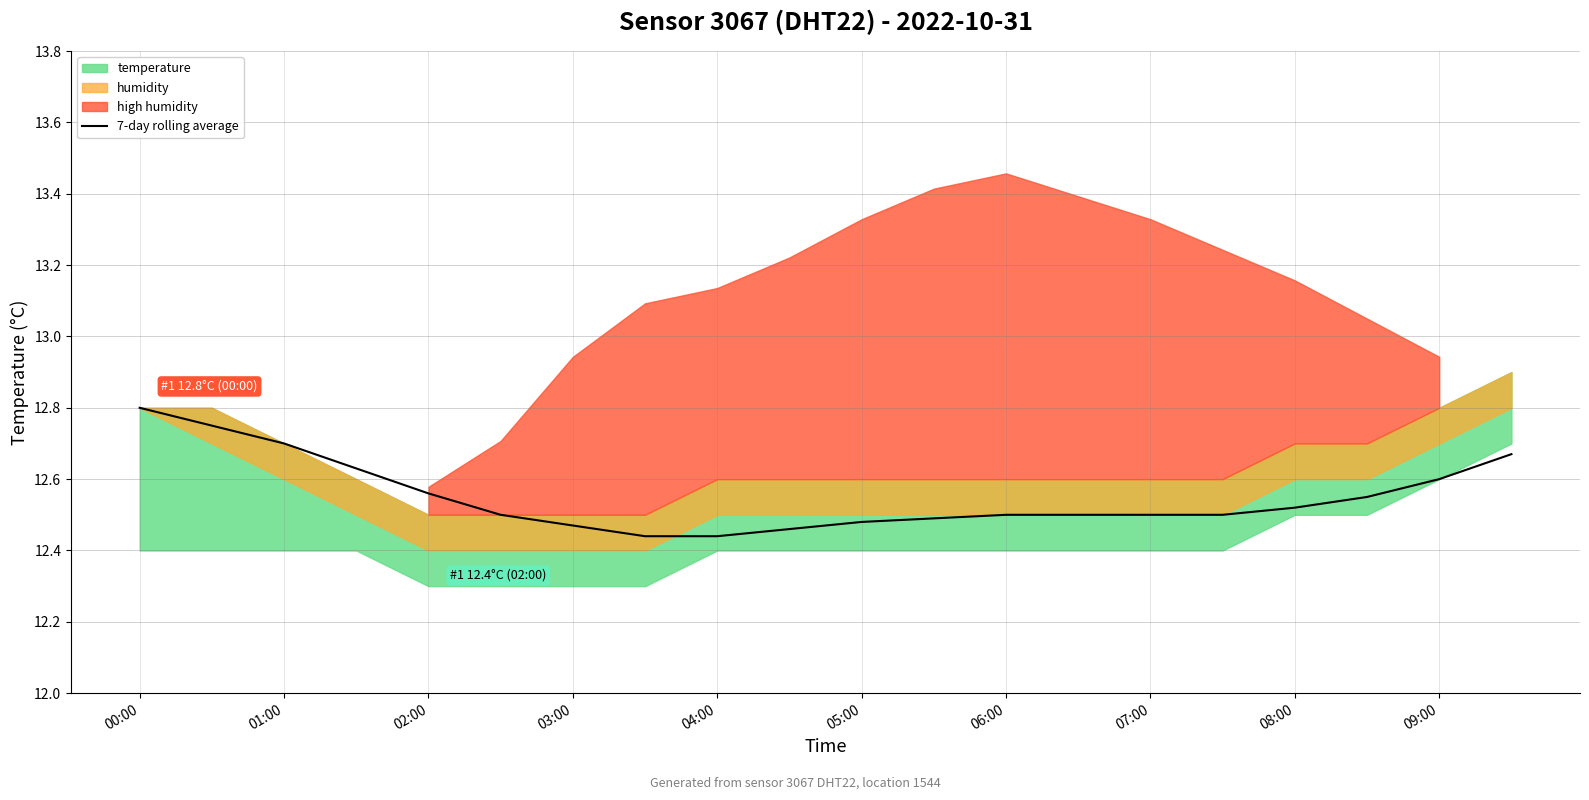

Is it true that 7-day rolling average equals 20.6 at 08:00?

False